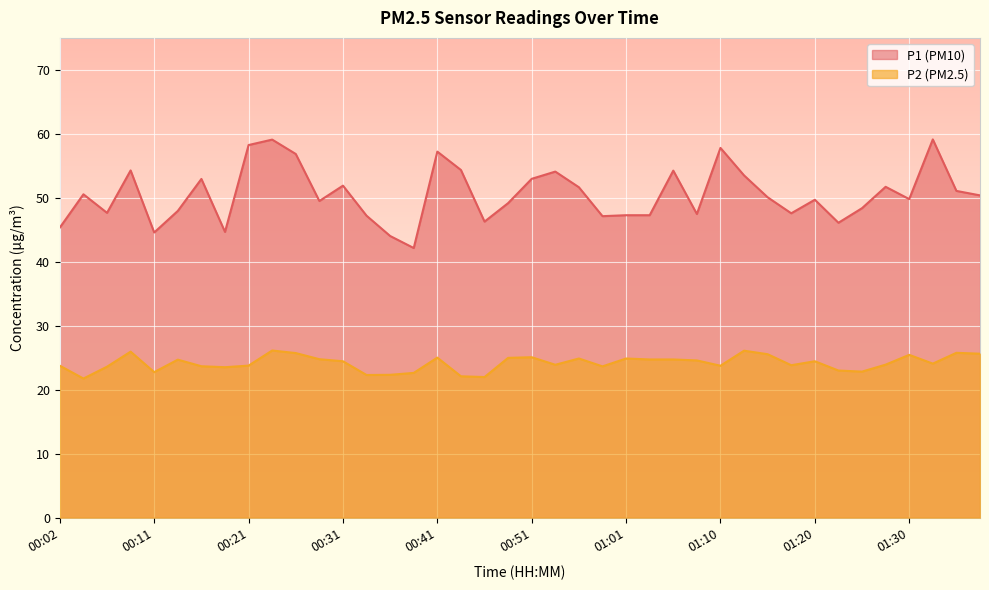

Is it true that P2 equals 40.9 at 00:07?

False